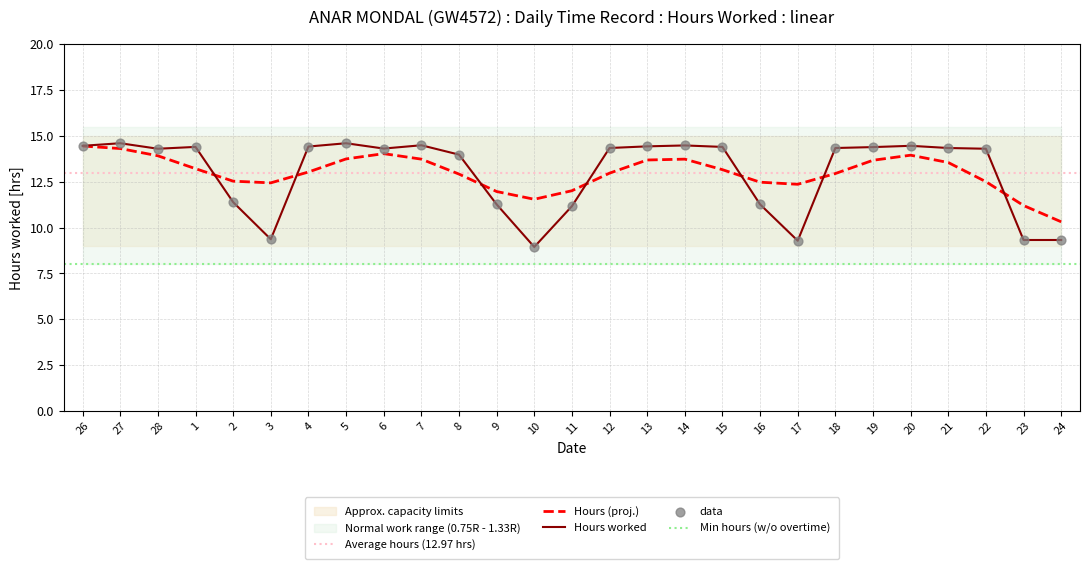

Between 2 and 22, which is larger?

22